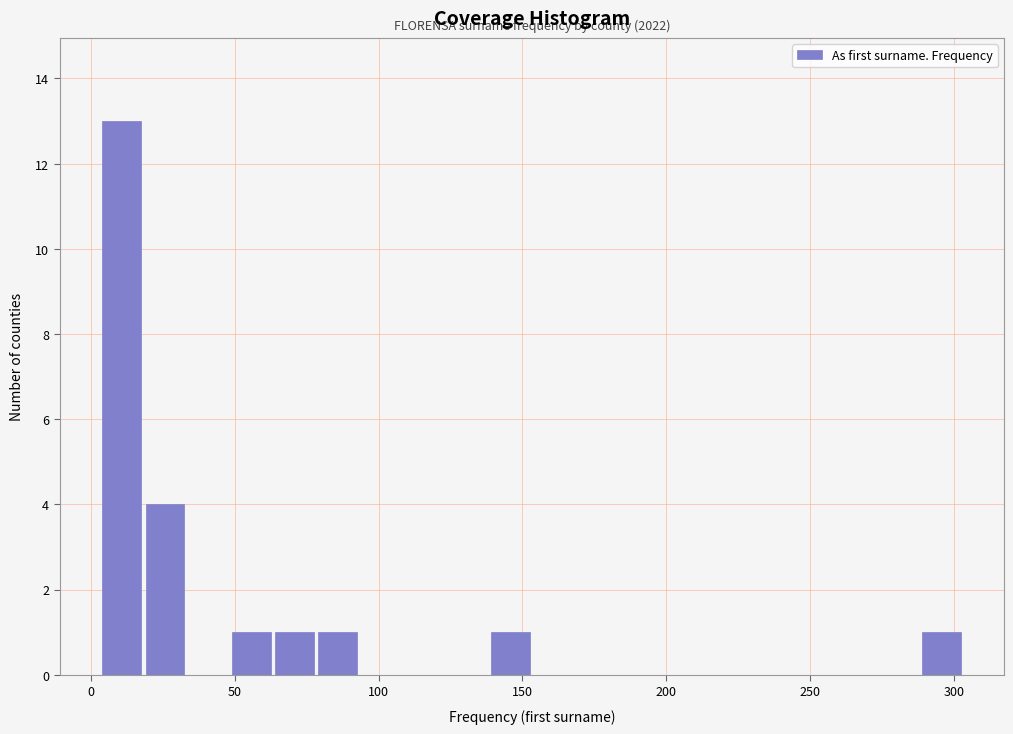

Around what value on the x-axis is the tallest bar? Give the approximate position of its centre, as read against the axis.

10